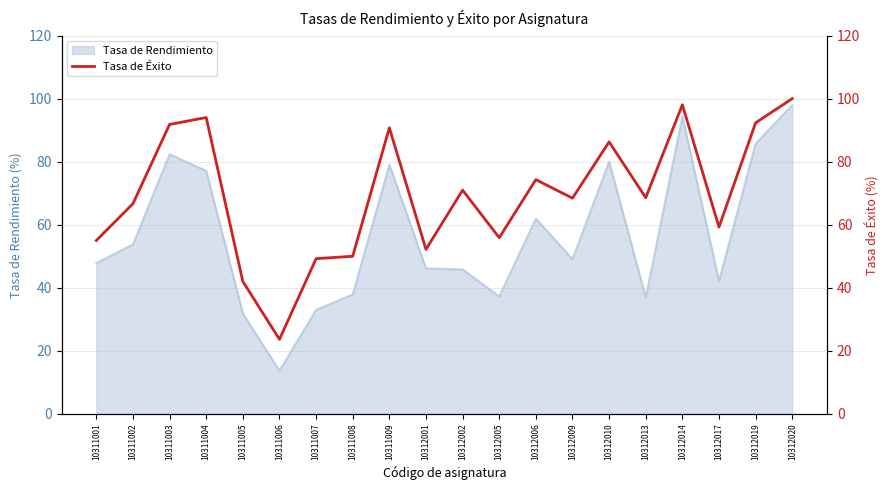

The Tasa de Rendimiento series shows 36.9 at 10312013. True or false?

True